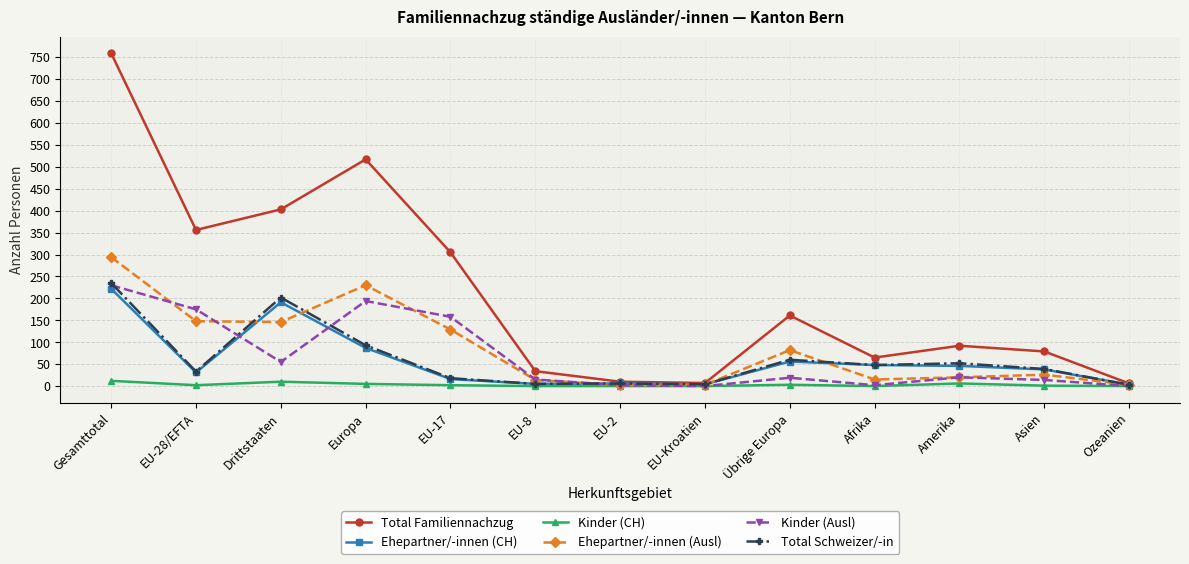

Does the chart have visible grid lines?

Yes